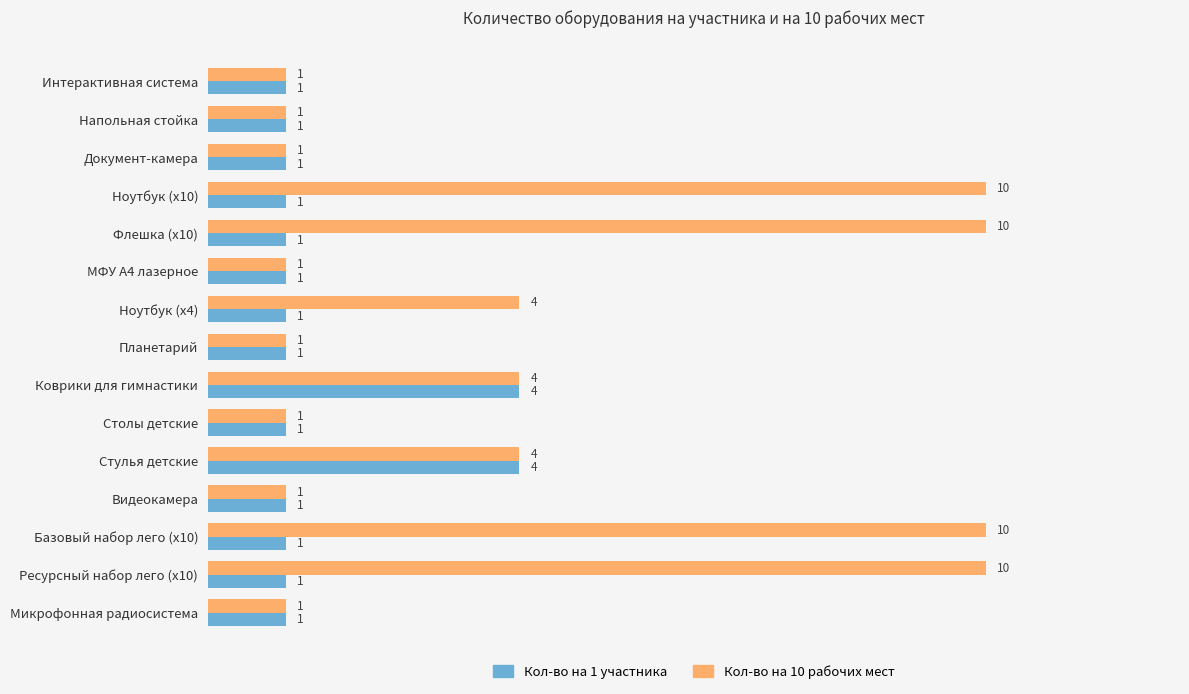

What is the sum of the Кол-во на 10 рабочих мест values at Ресурсный набор лего (x10) and Ноутбук (x10)?

20